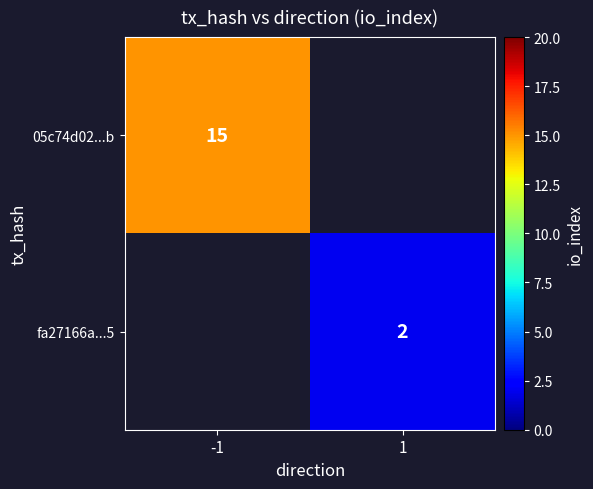

Is it true that 05c74d02...b equals 23.8 at -1?

False